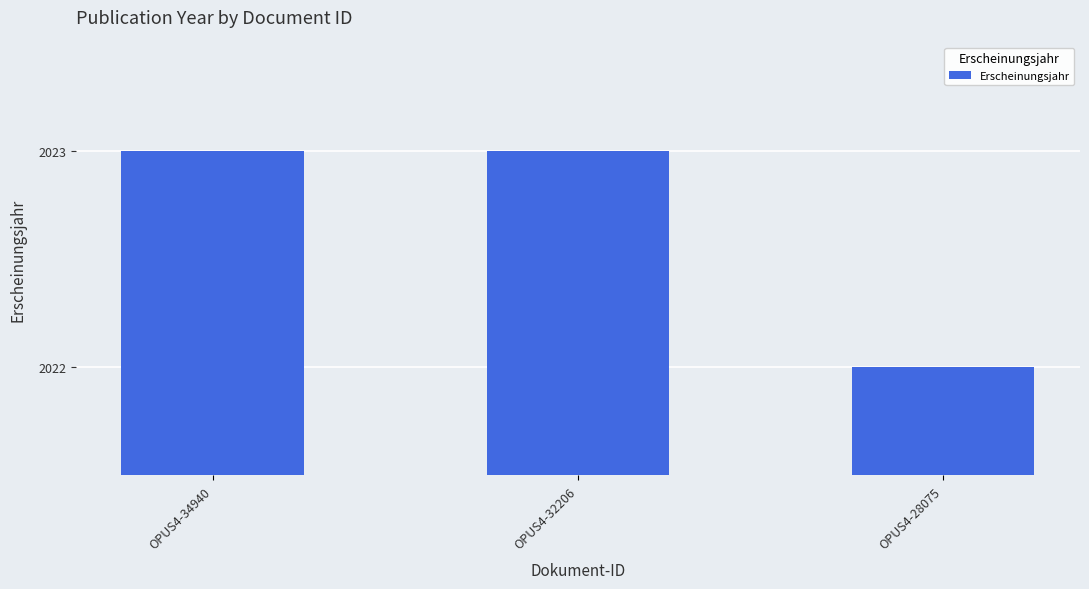

How many values are between 2022 and 2023?

3